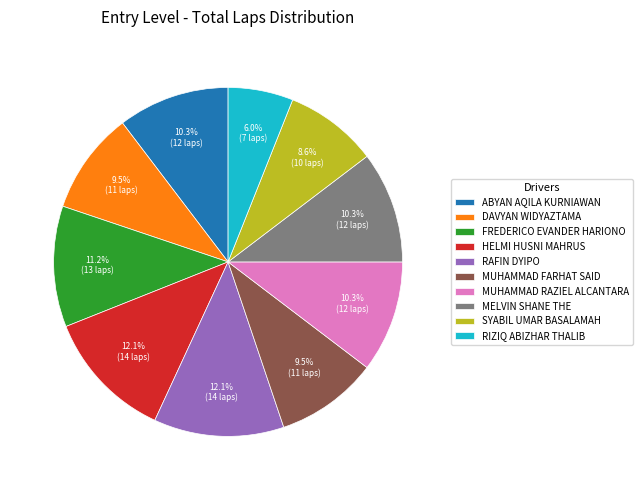

The DAVYAN WIDYAZTAMA slice represents 2% of the pie. True or false?

False